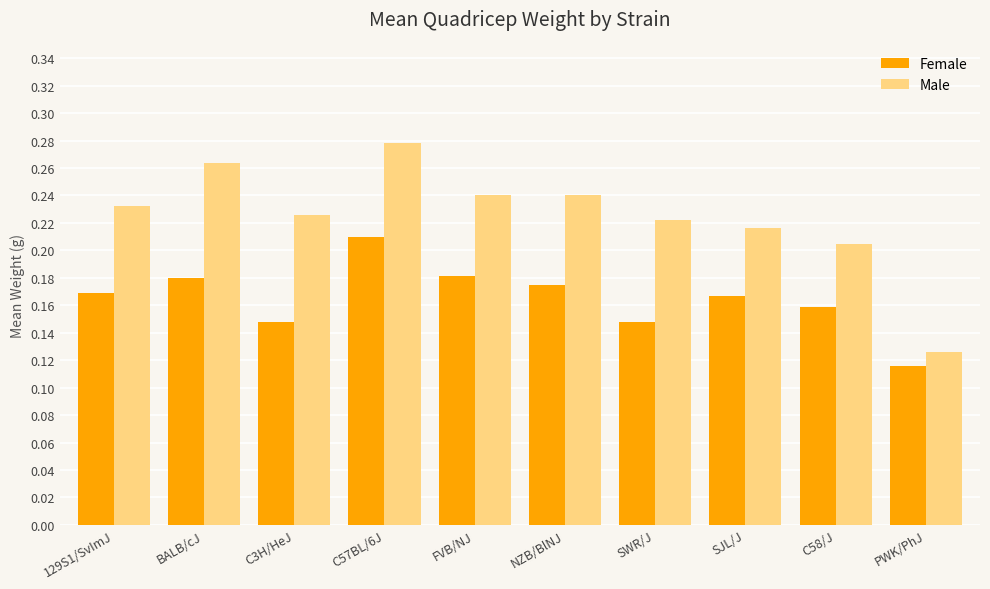

The Male series shows 0.1 at SWR/J. True or false?

False